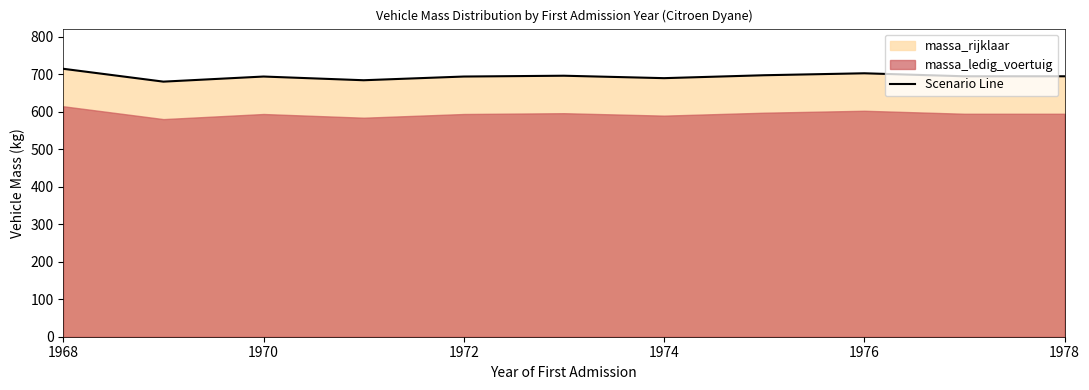

True or false: Scenario Line has a value of 1144.2 at 1974.

False